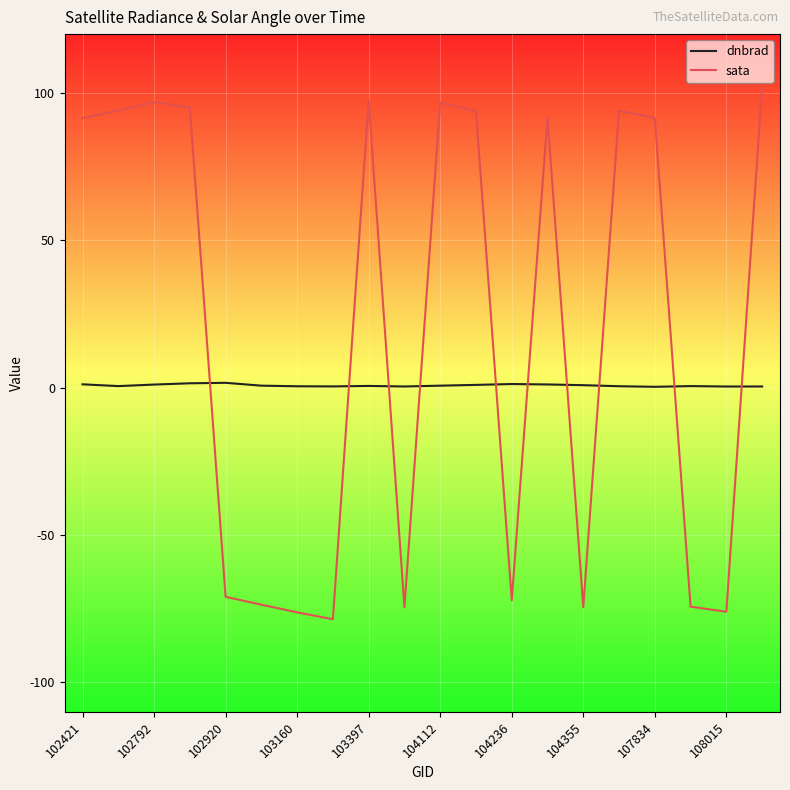

List the series in order of their overall mean, lowest first.

dnbrad, sata